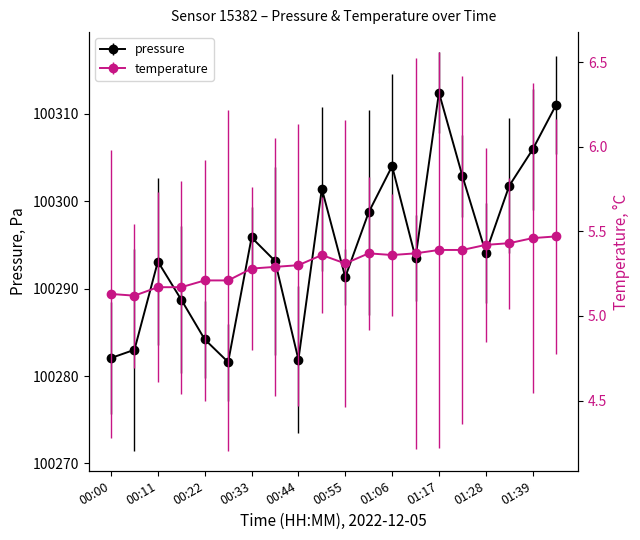

Count the temperature values in the range 5 to 6.

20